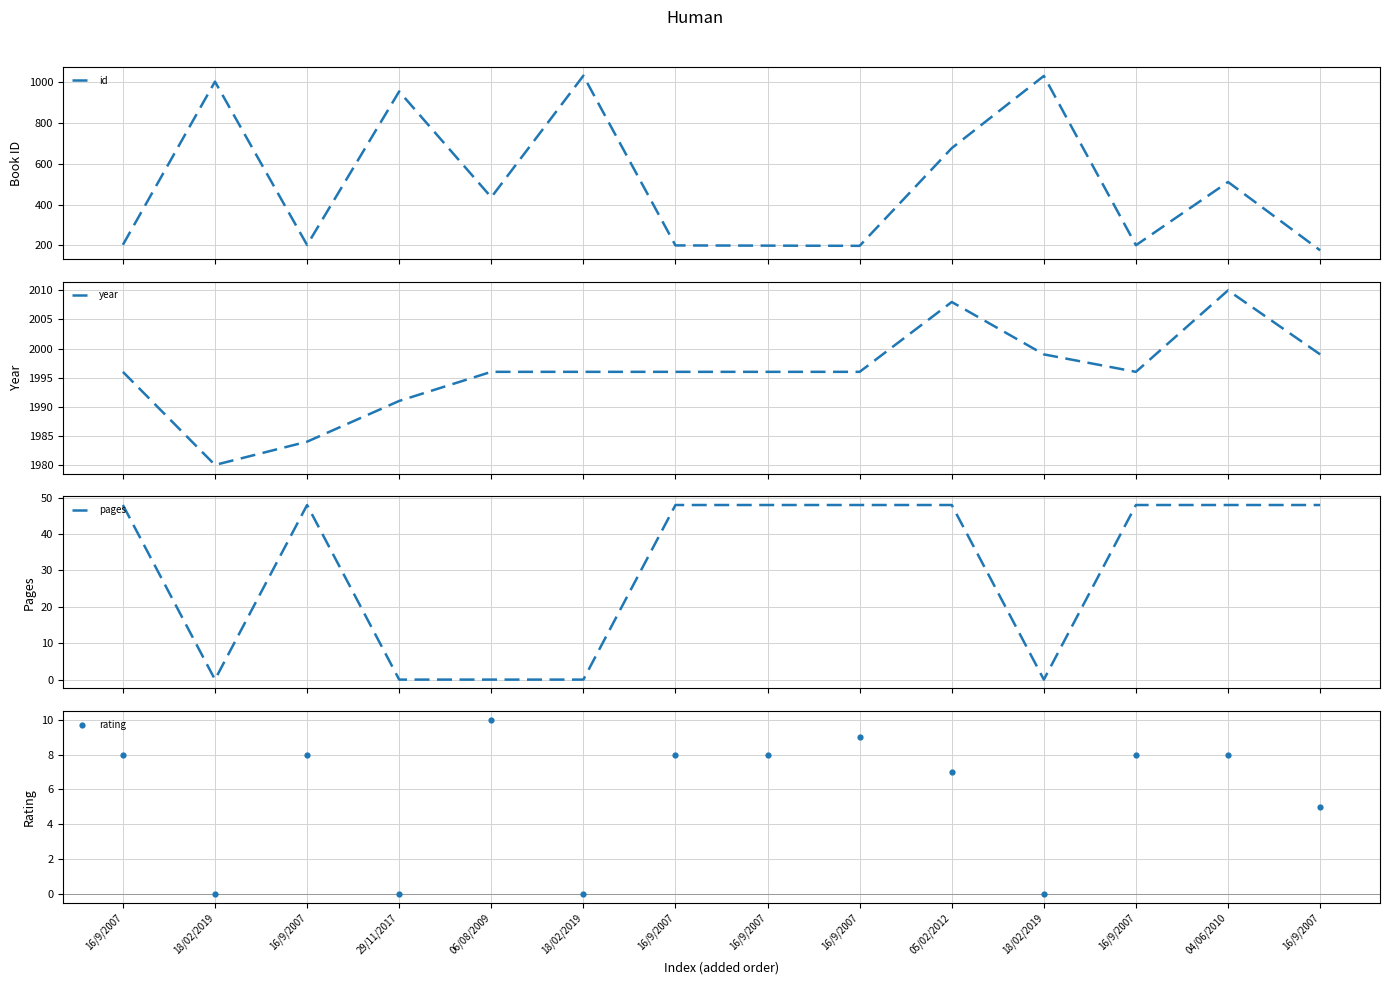

Which series contains the lowest Y value?

pages